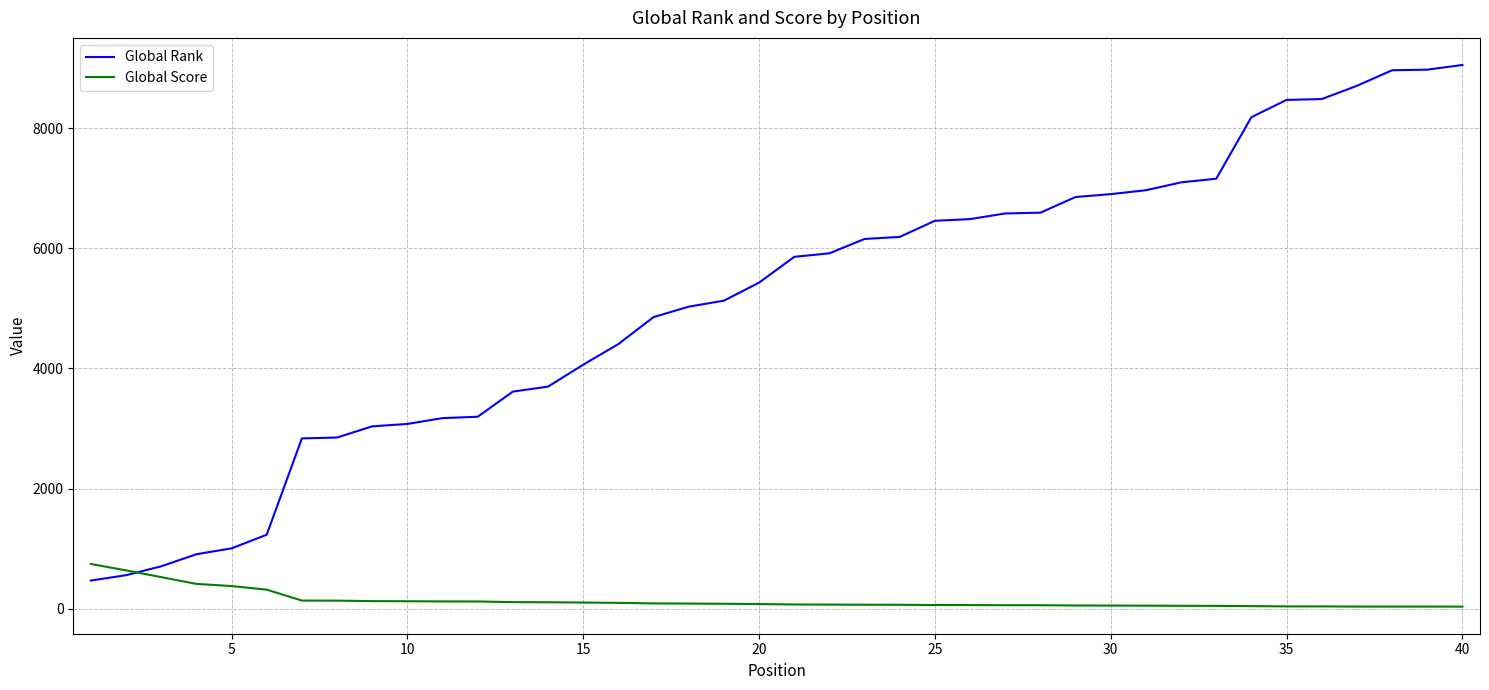

Which series has the largest total across all categories?

Global Rank